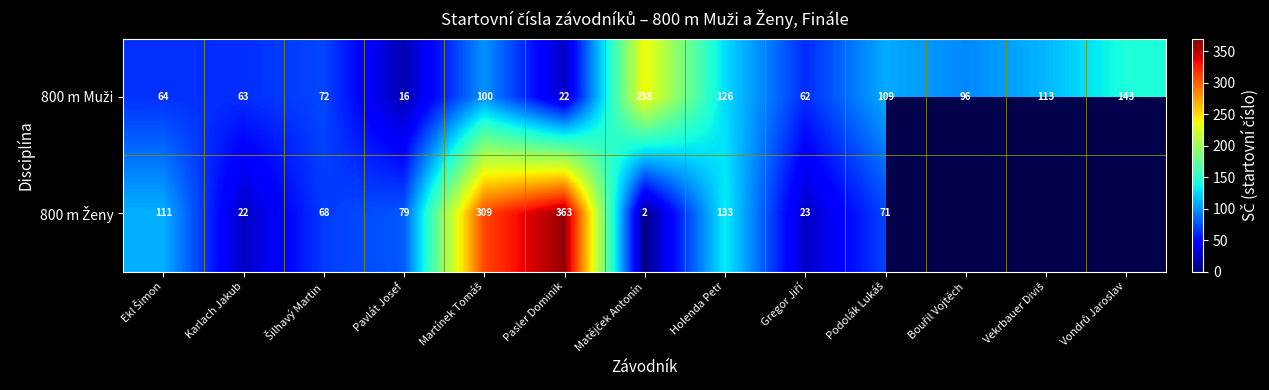

True or false: 800 m Muži has a value of 42.5 at Karlach Jakub.

False